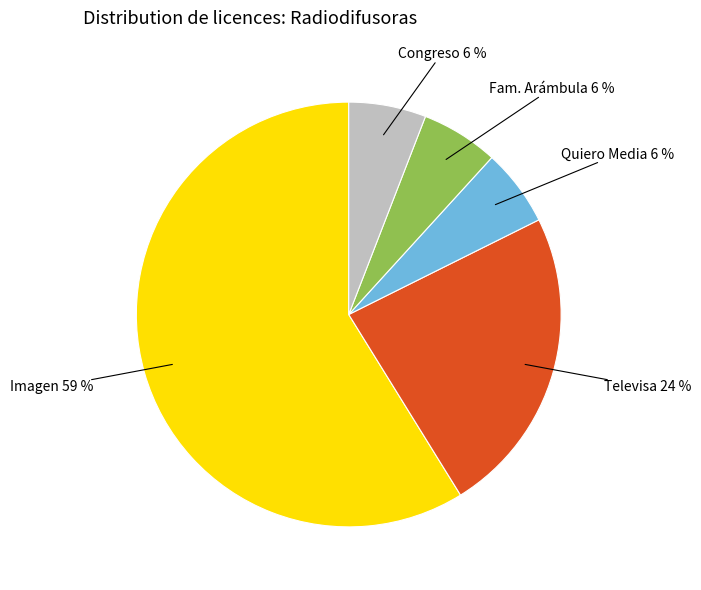

To the nearest percent, what is the average slice percentage?

20%